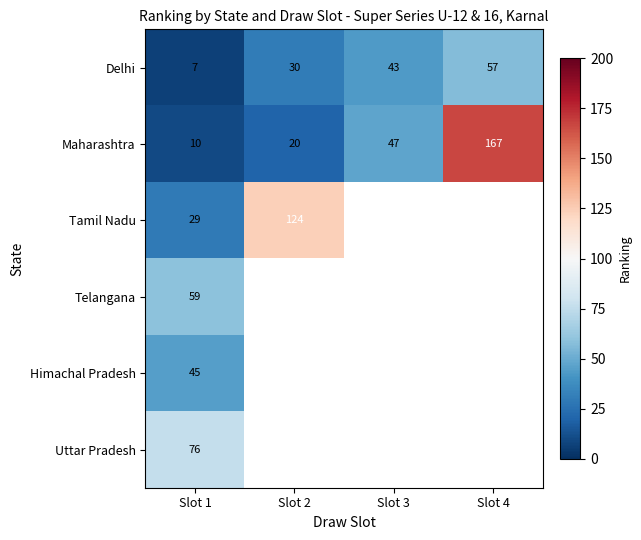

How many data points in Maharashtra are less than 47?

2